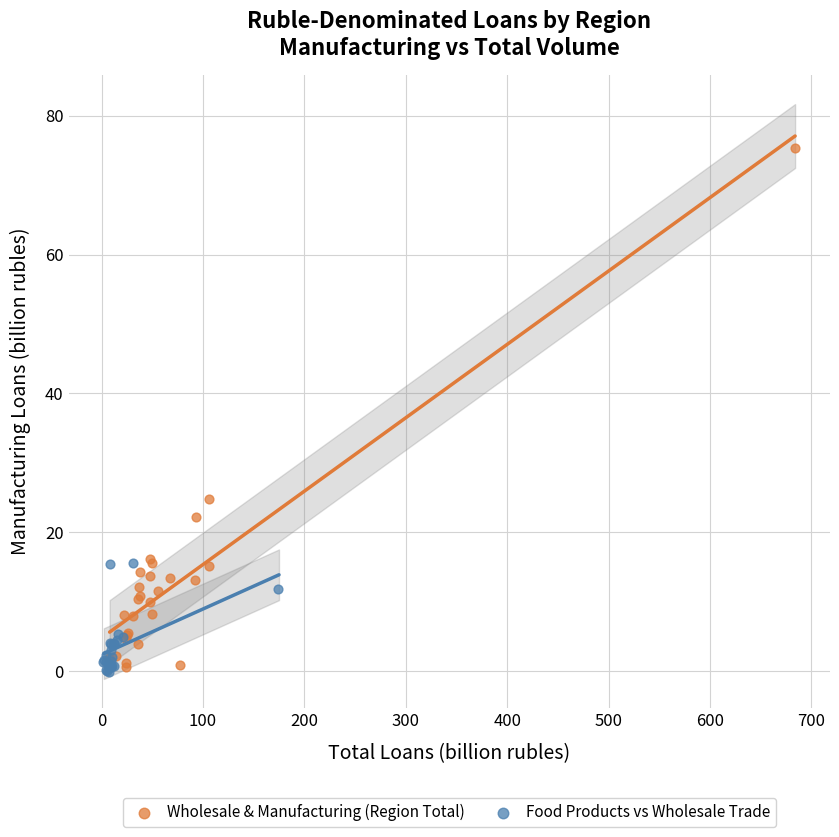

Which series has the widest spread of Y values?

Wholesale & Manufacturing (Region Total)